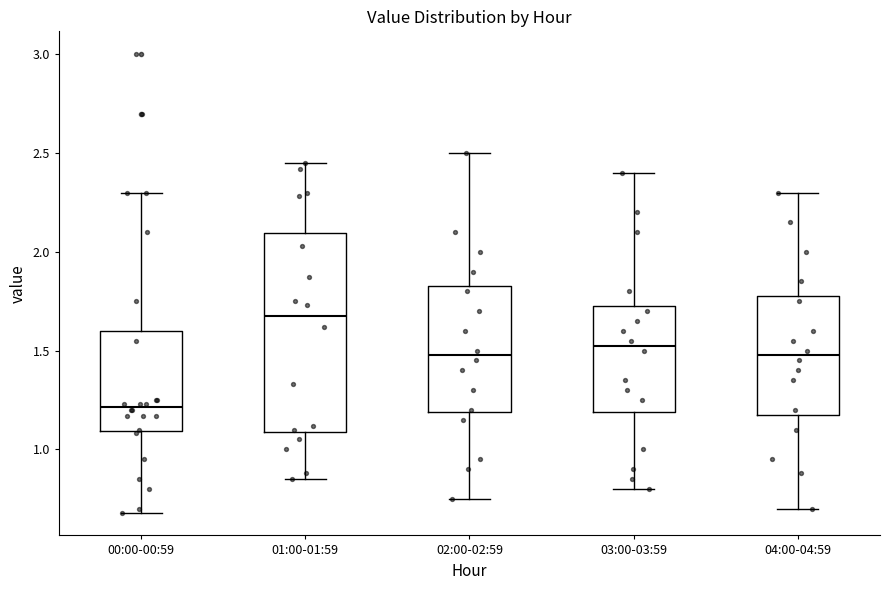

Which box's median line is the highest?

01:00-01:59